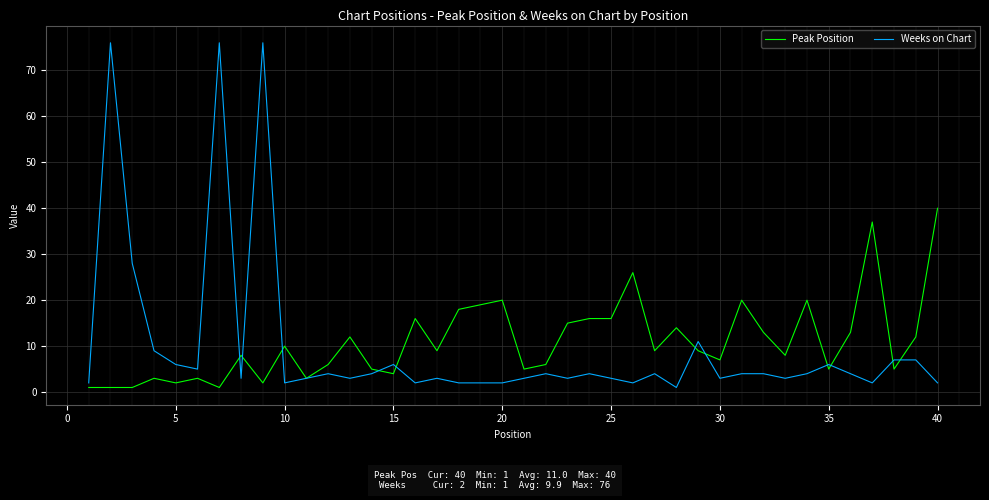

What is the greatest value displayed?

76